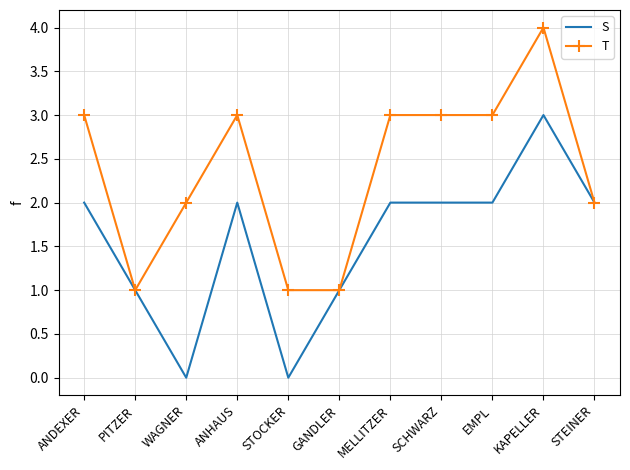

How many distinct data groups are displayed?

2